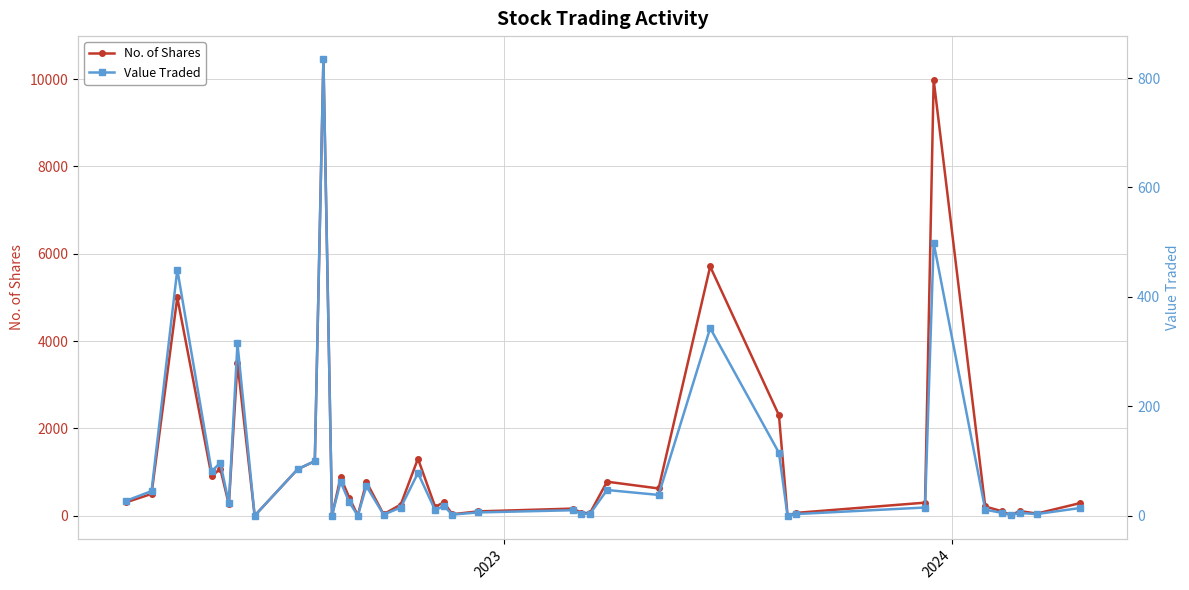

What is the maximum value for No. of Shares?

10462